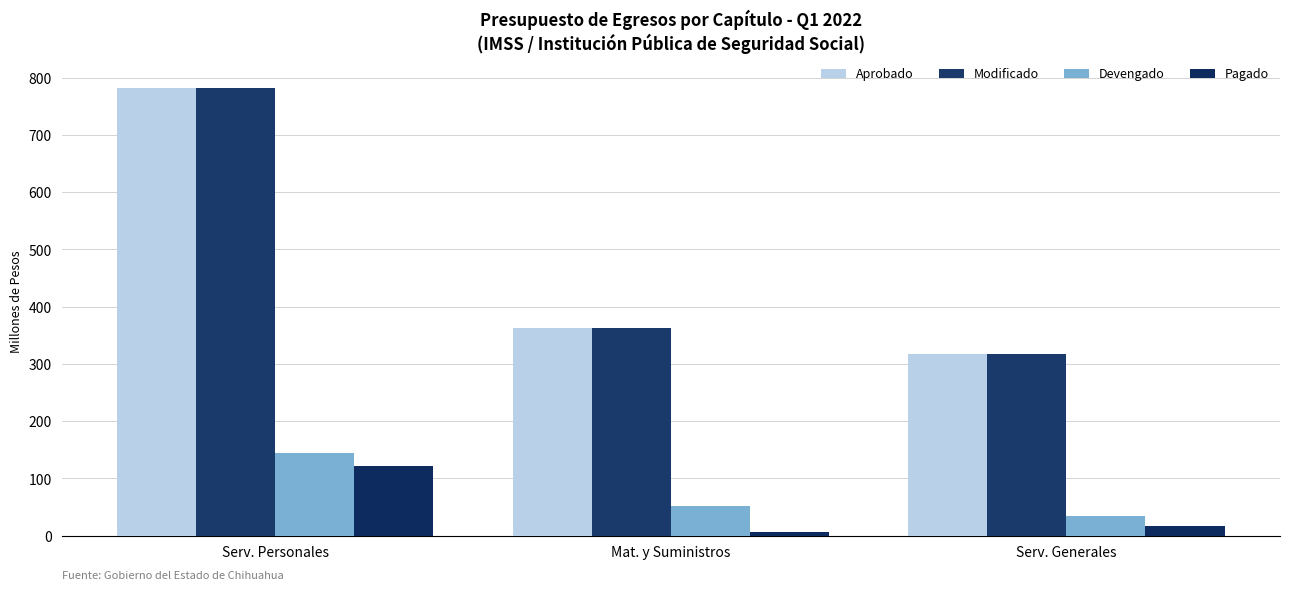

How many bars are there in each group?

4